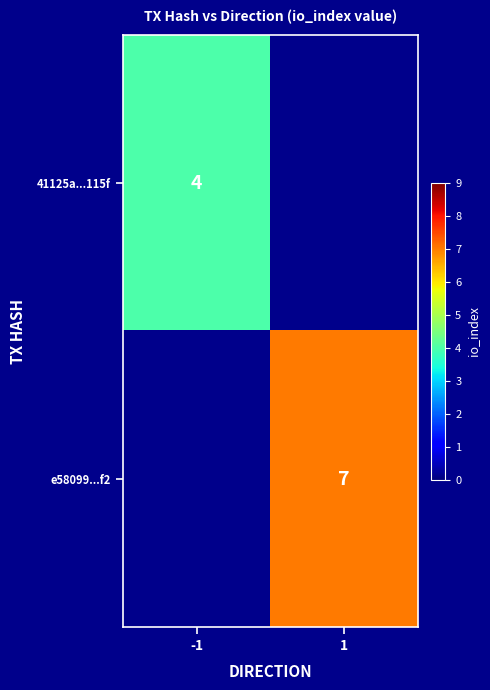

Is it true that e58099...f2 equals 2 at 1?

False